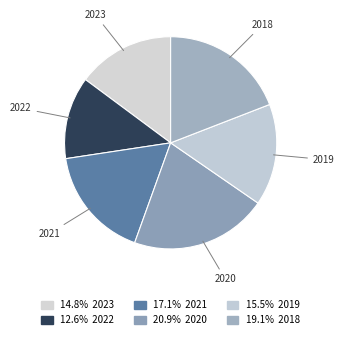

Is it true that 2021 is 17% of the pie?

True